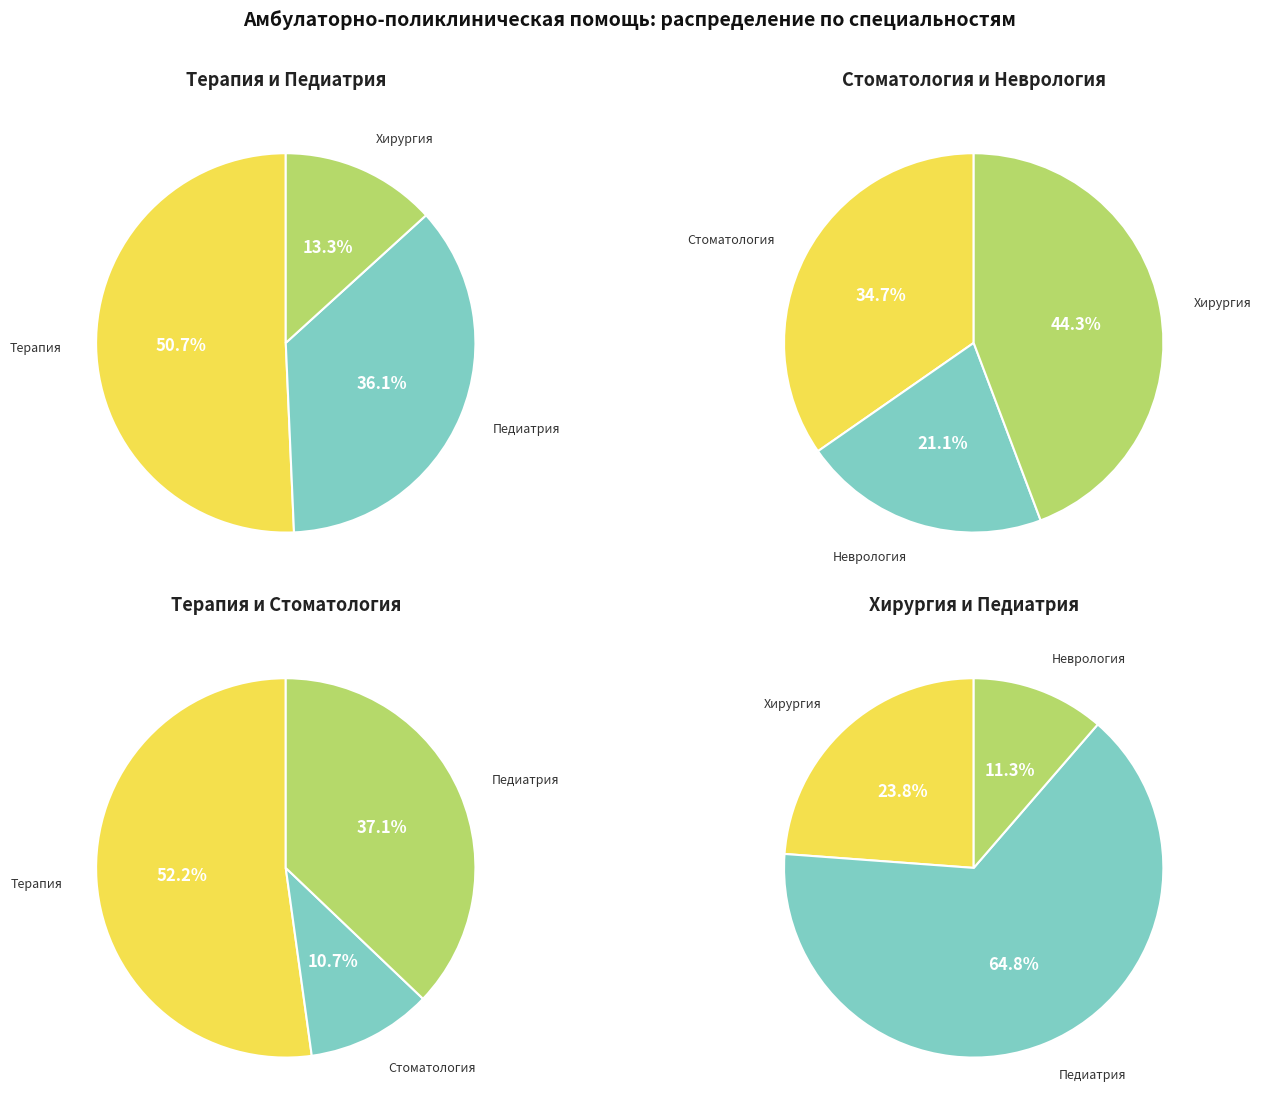

Combined, do 18 and 15 account for over 50%?

No